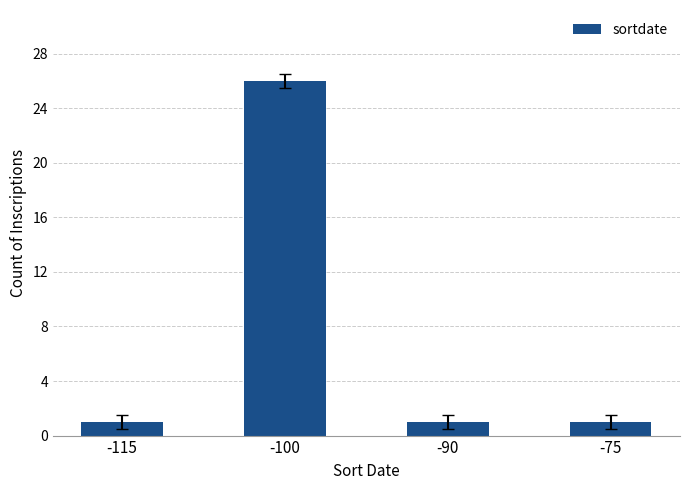

Count the number of data series in this chart.

1